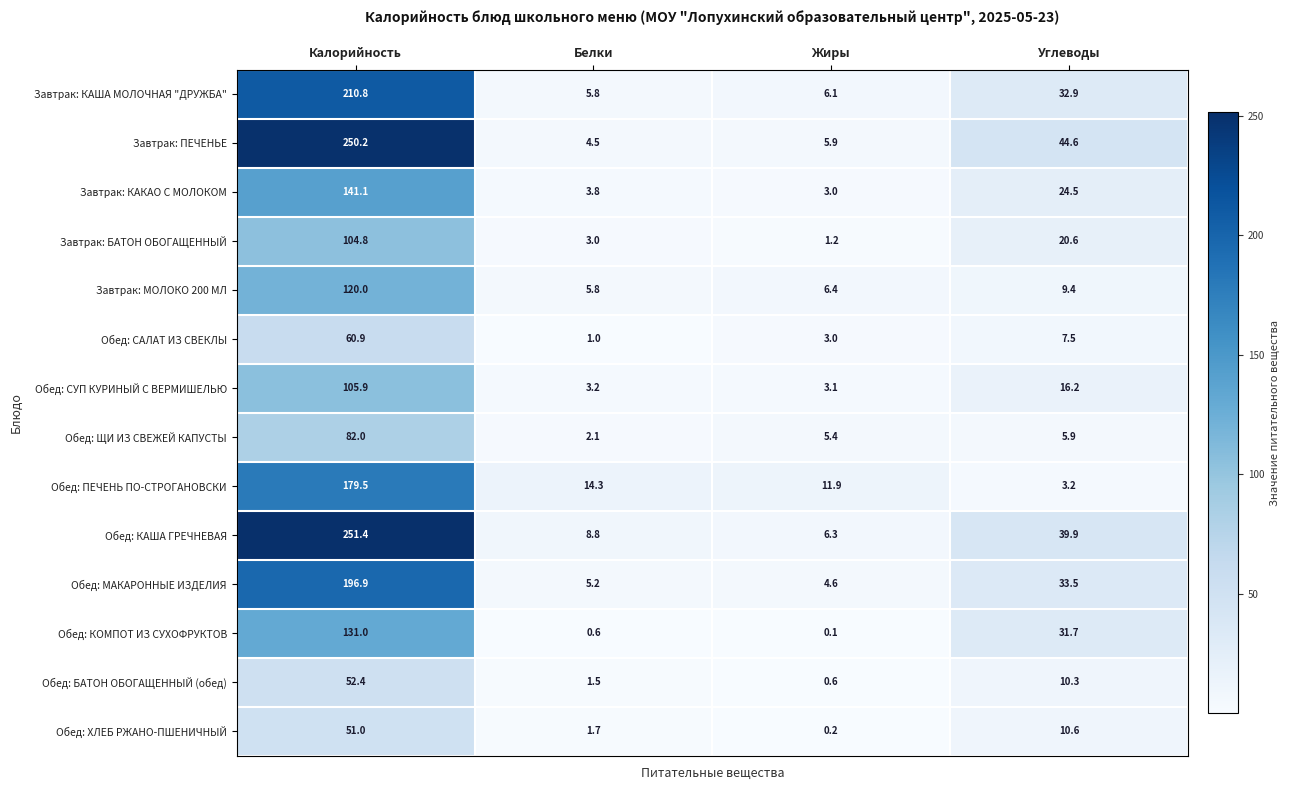

What is the sum of all Завтрак: КАКАО С МОЛОКОМ values?

172.4